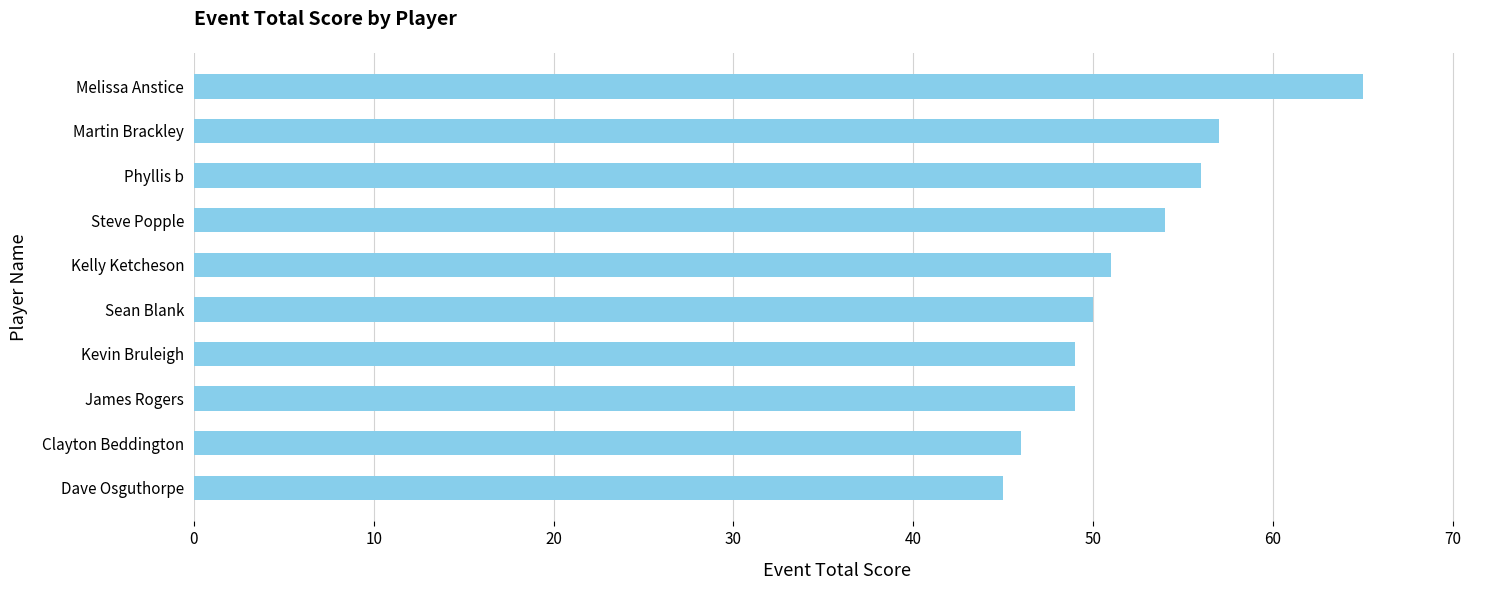

Approximately how many times larger is the value at Clayton Beddington compared to Kevin Bruleigh?

0.9